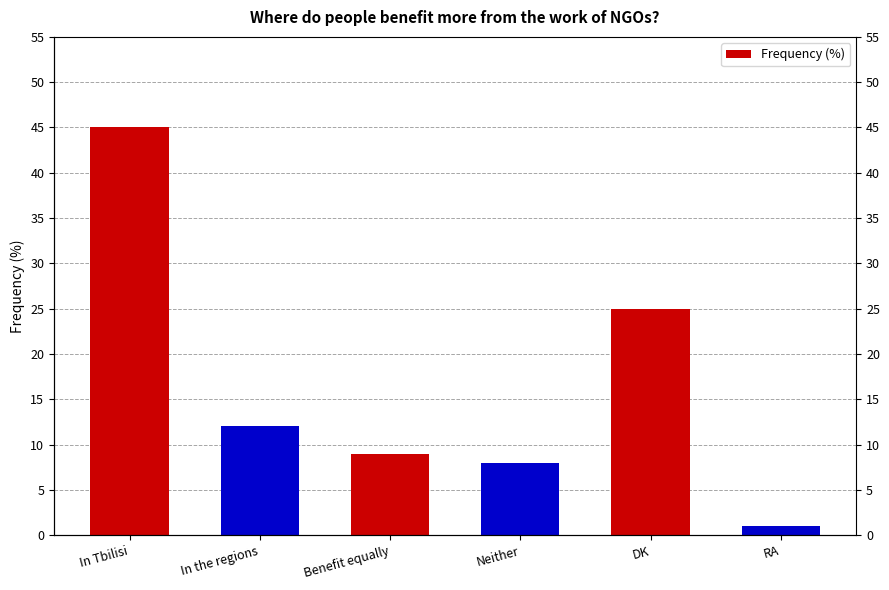

The value at Neither is 8. True or false?

True